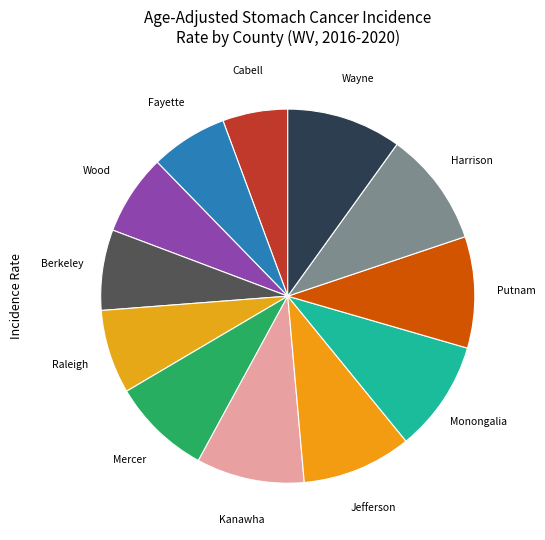

How many slices are in this pie chart?

12